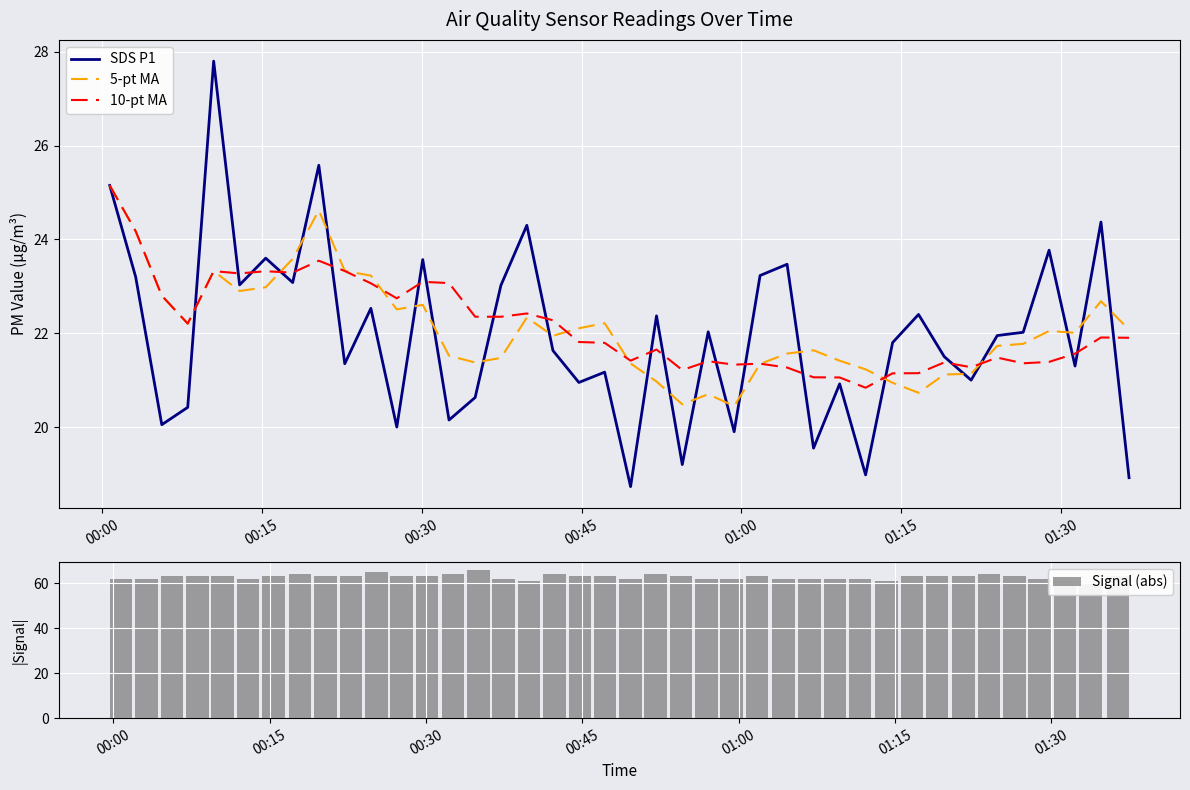

What is the lowest value of the 10-pt MA series?

20.8